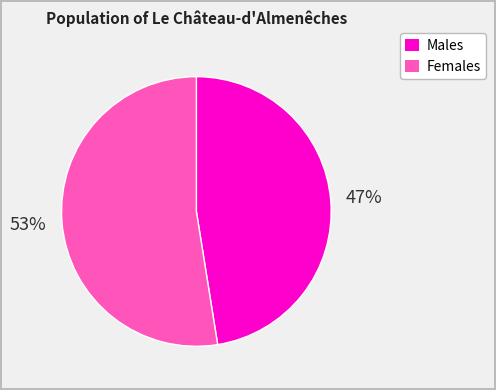

What is the smallest slice in the pie chart?

Males